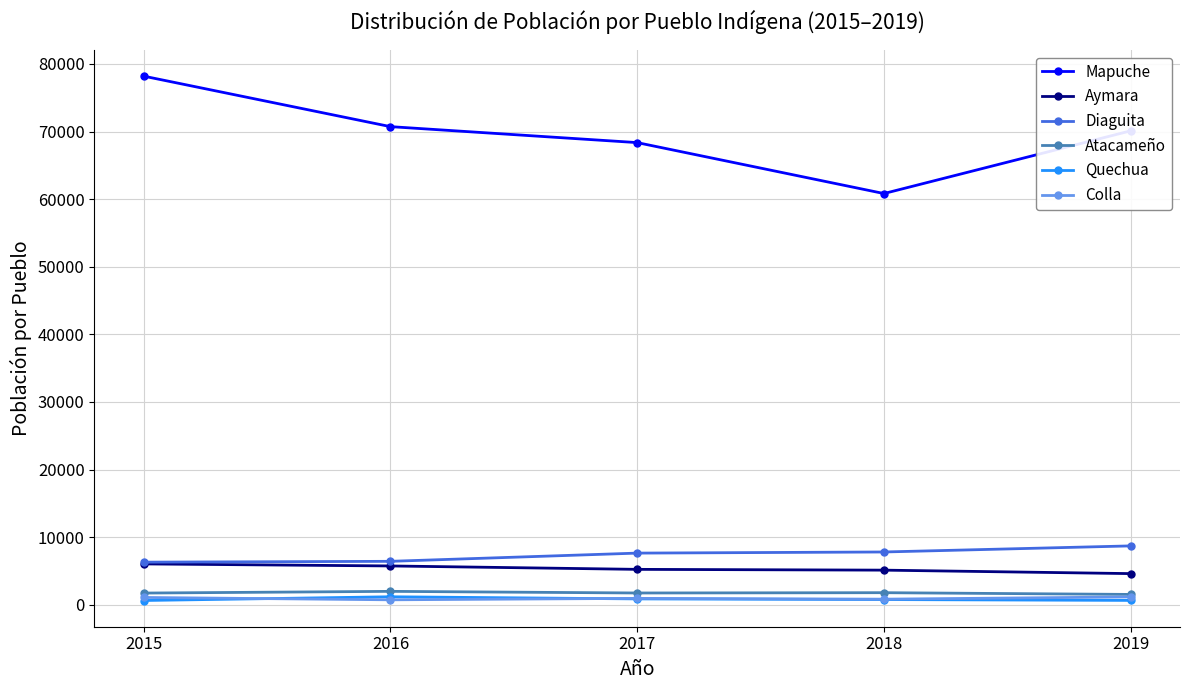

How many data points does each series have?

5